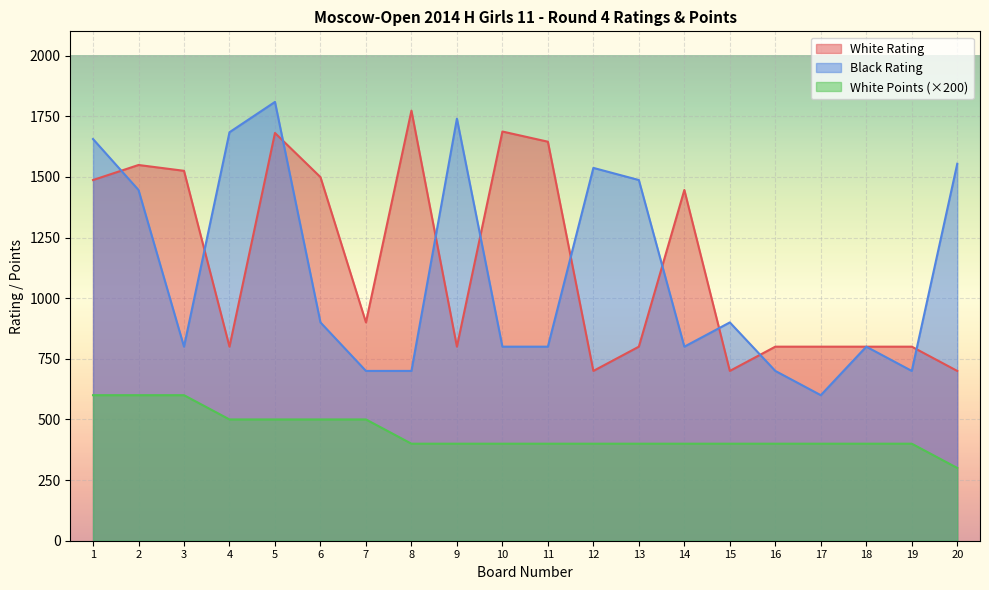

What is the value of the White Rating point at the 18th from the left?

800